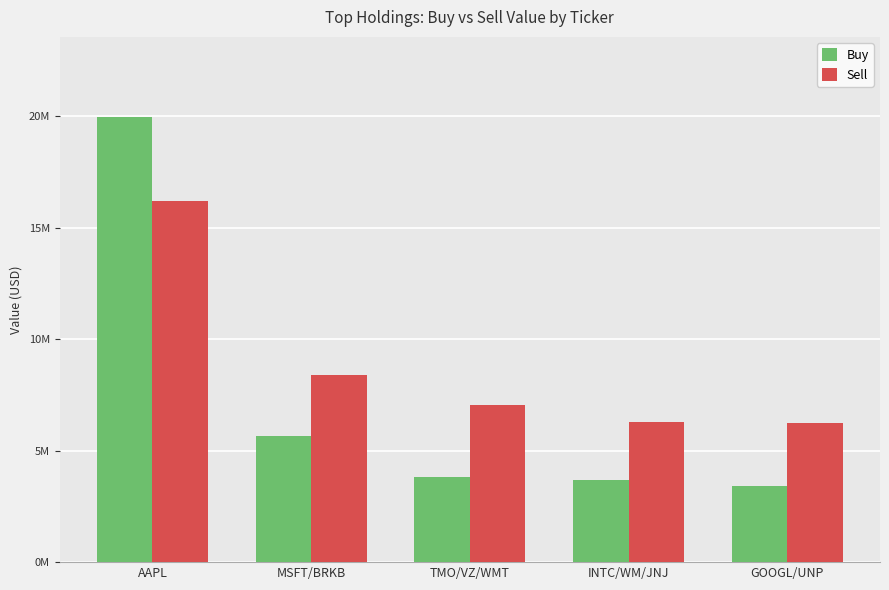

At which label does Buy first exceed 3807000?

AAPL